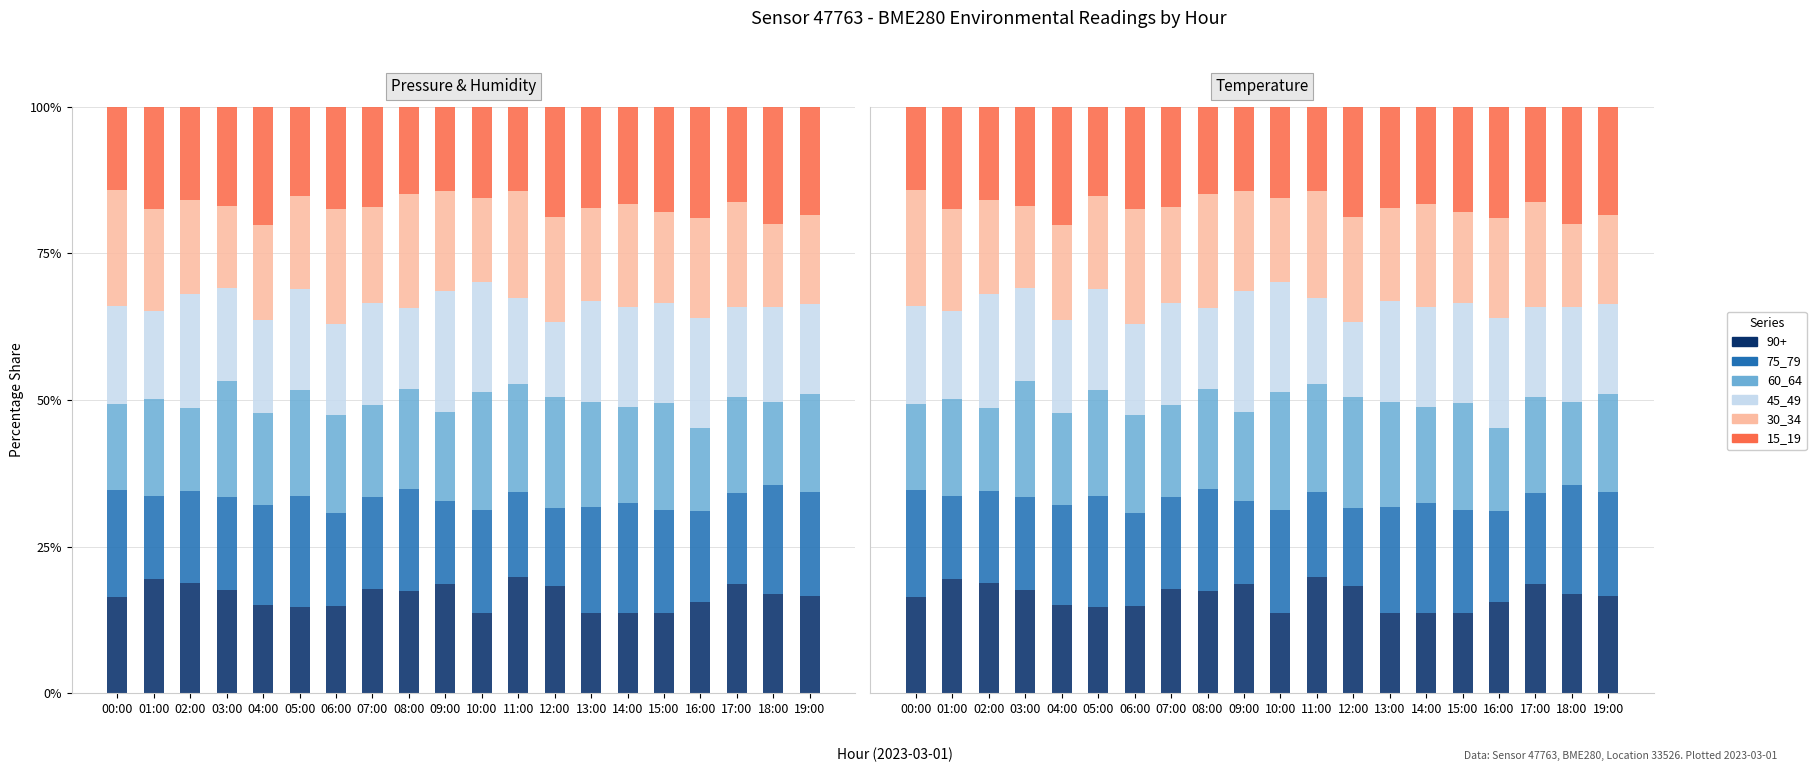

Between 01:00 and 08:00, which series saw the biggest shift?

75_79